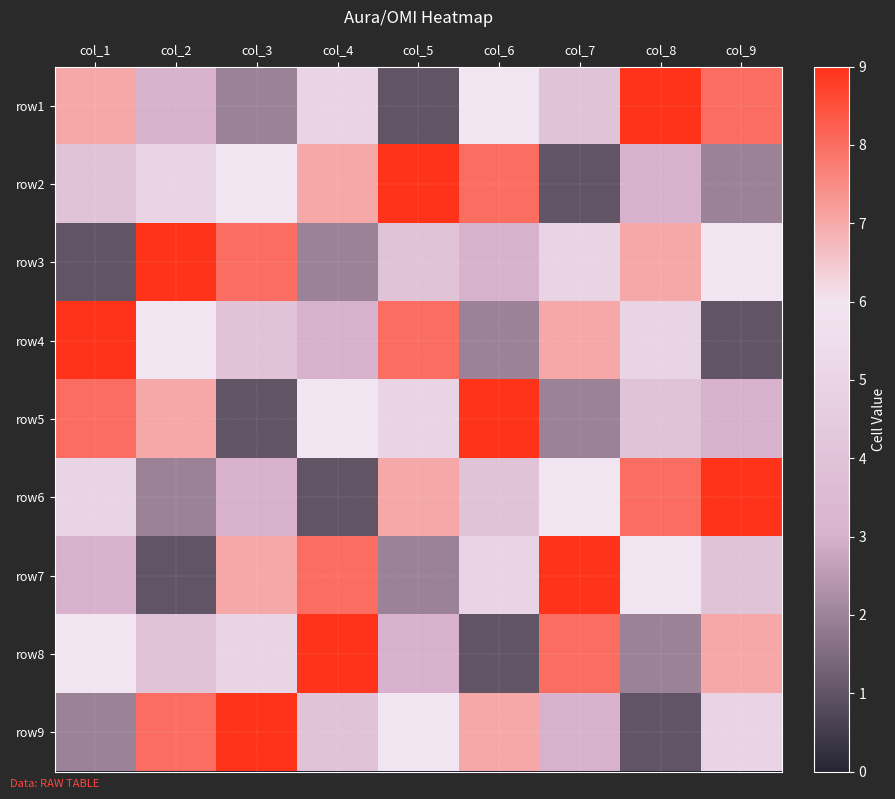

Rank the series at col_2 from lowest to highest value.

row7, row6, row1, row8, row2, row4, row5, row9, row3